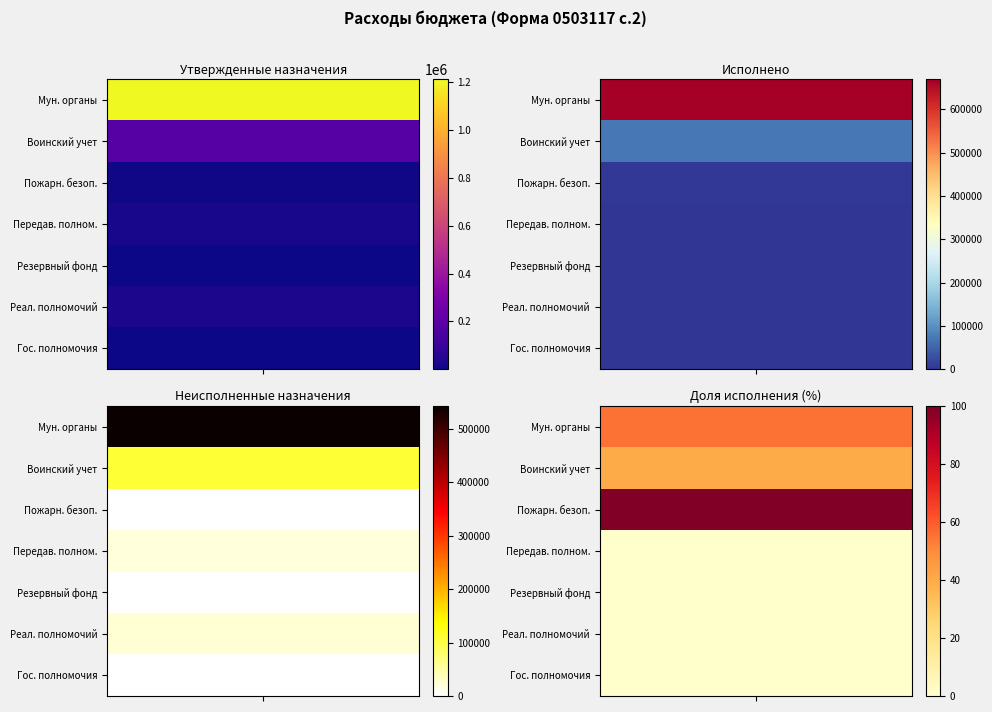

What is the difference between the maximum and minimum values in the Обеспечение функций муниципальных органов series?

669702.4